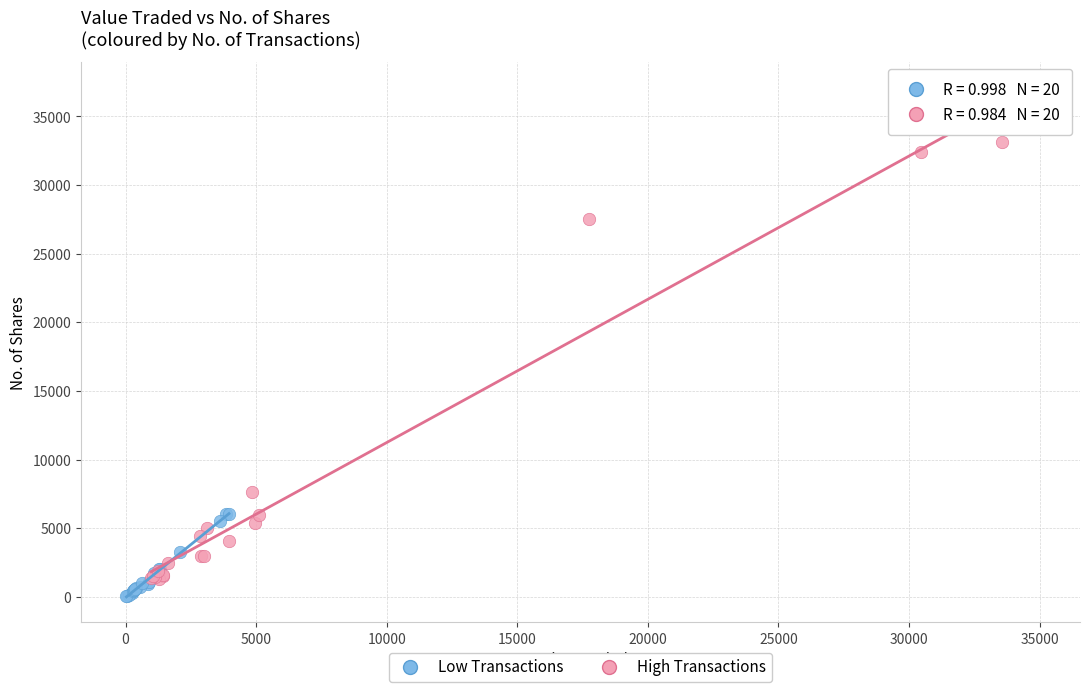

Which series has the largest Y range (max minus min)?

High Transactions